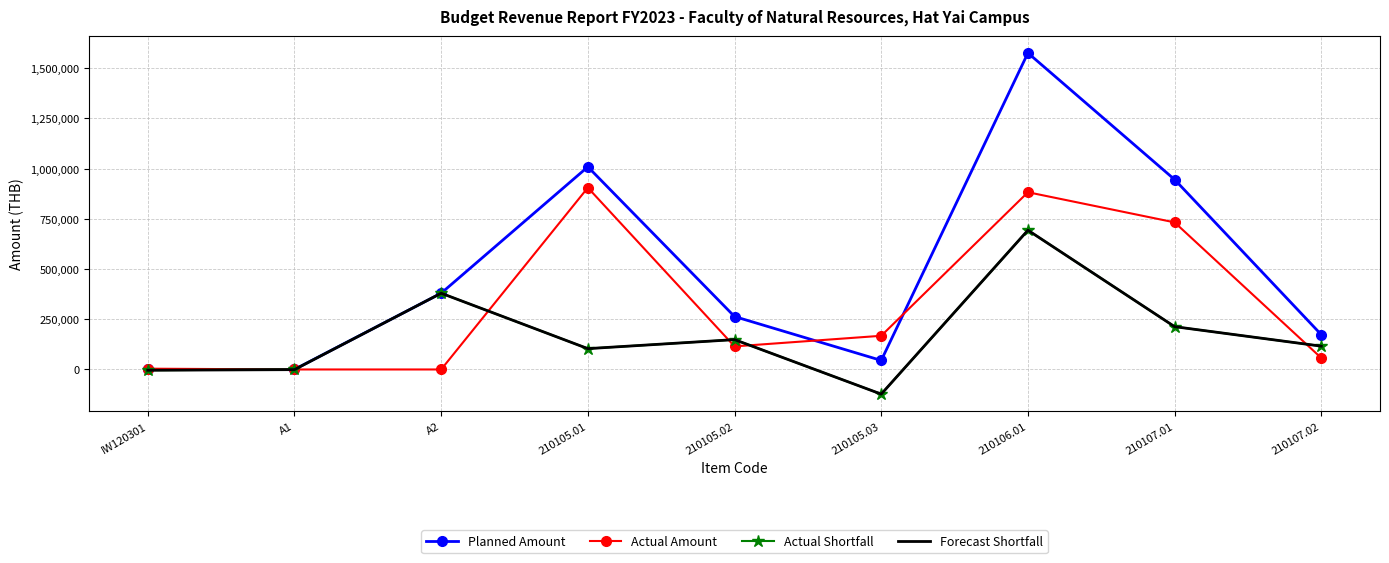

Which series has the largest range (max minus min)?

Planned Amount